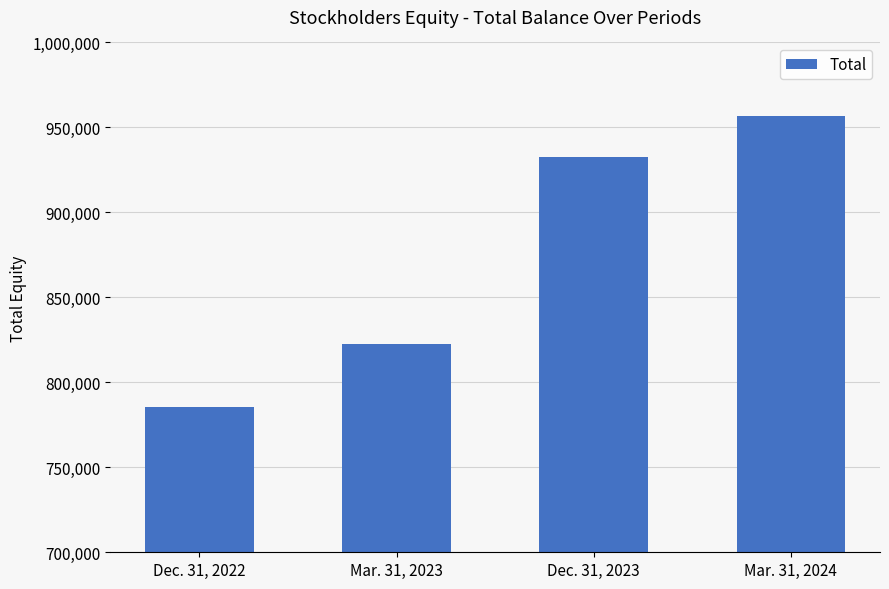

What is the value of the 4th bar from the left?

956556